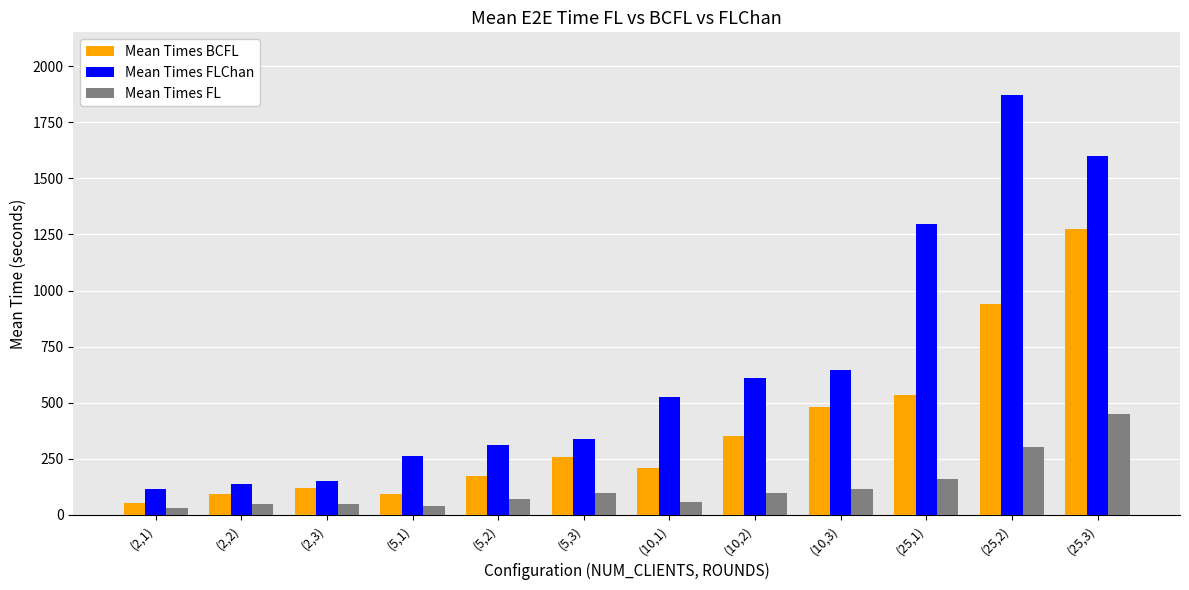

What is the maximum value shown in the chart?

1870